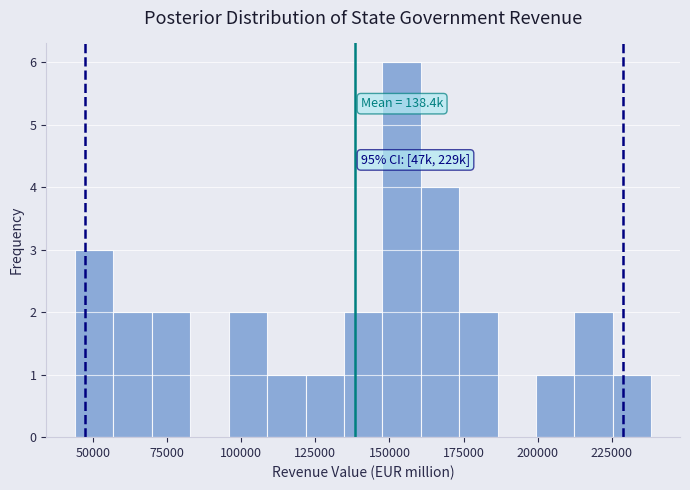

Read against the x-axis, roughly where is the centre of the tallest bar?

155000